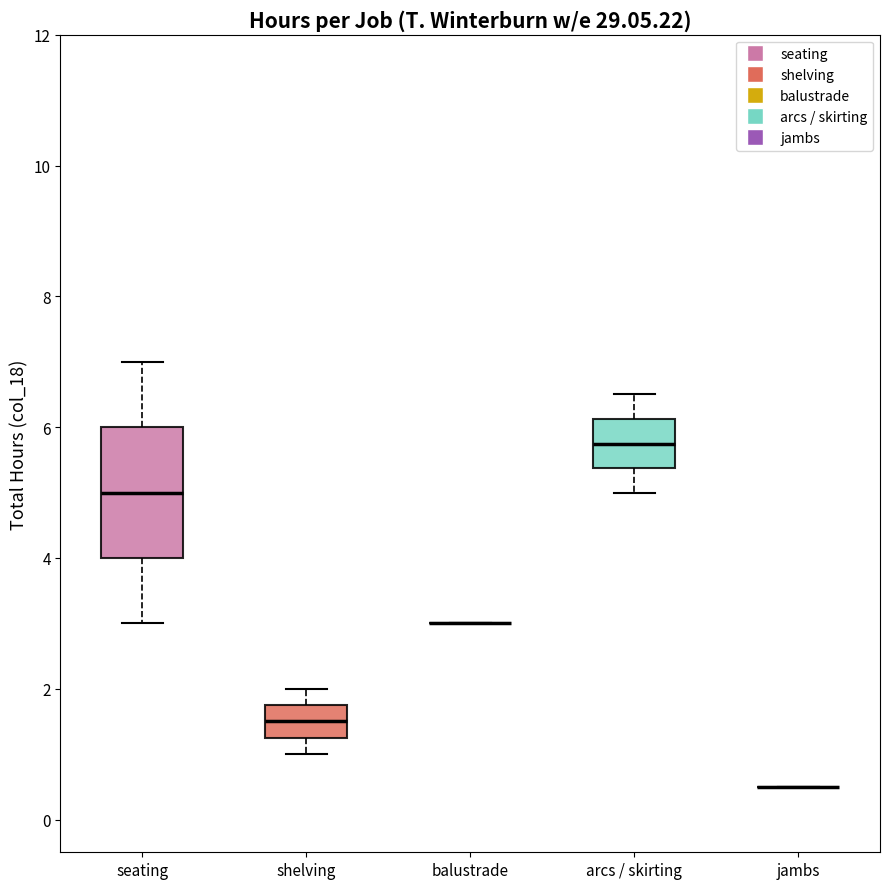

Reading left to right, read every box against the y-axis: the position of its median line, the range the box covers, and the ends of its whiskers. The values are not printed on the chart, so give them approximately, as read against the axis.

seating: median 5.0, box 4.0 to 6.0, whiskers 3.0 to 7.0
shelving: median 1.6, box 1.2 to 1.8, whiskers 1.0 to 2.0
balustrade: box collapsed to a line at 3.0, whiskers 3.0 to 3.0
arcs / skirting: median 5.8, box 5.4 to 6.2, whiskers 5.0 to 6.6
jambs: box collapsed to a line at 0.6, whiskers 0.6 to 0.6